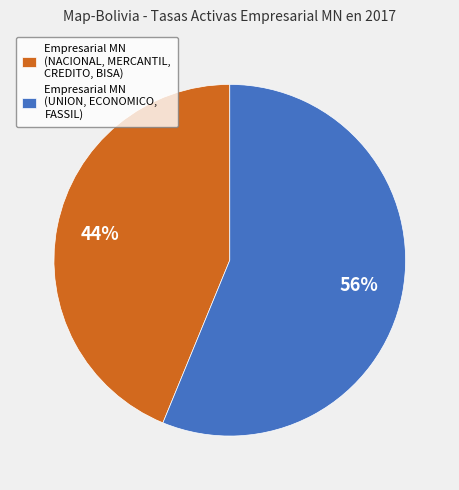

The Empresarial MN (UNION, ECONOMICO, FASSIL) slice represents 64% of the pie. True or false?

False